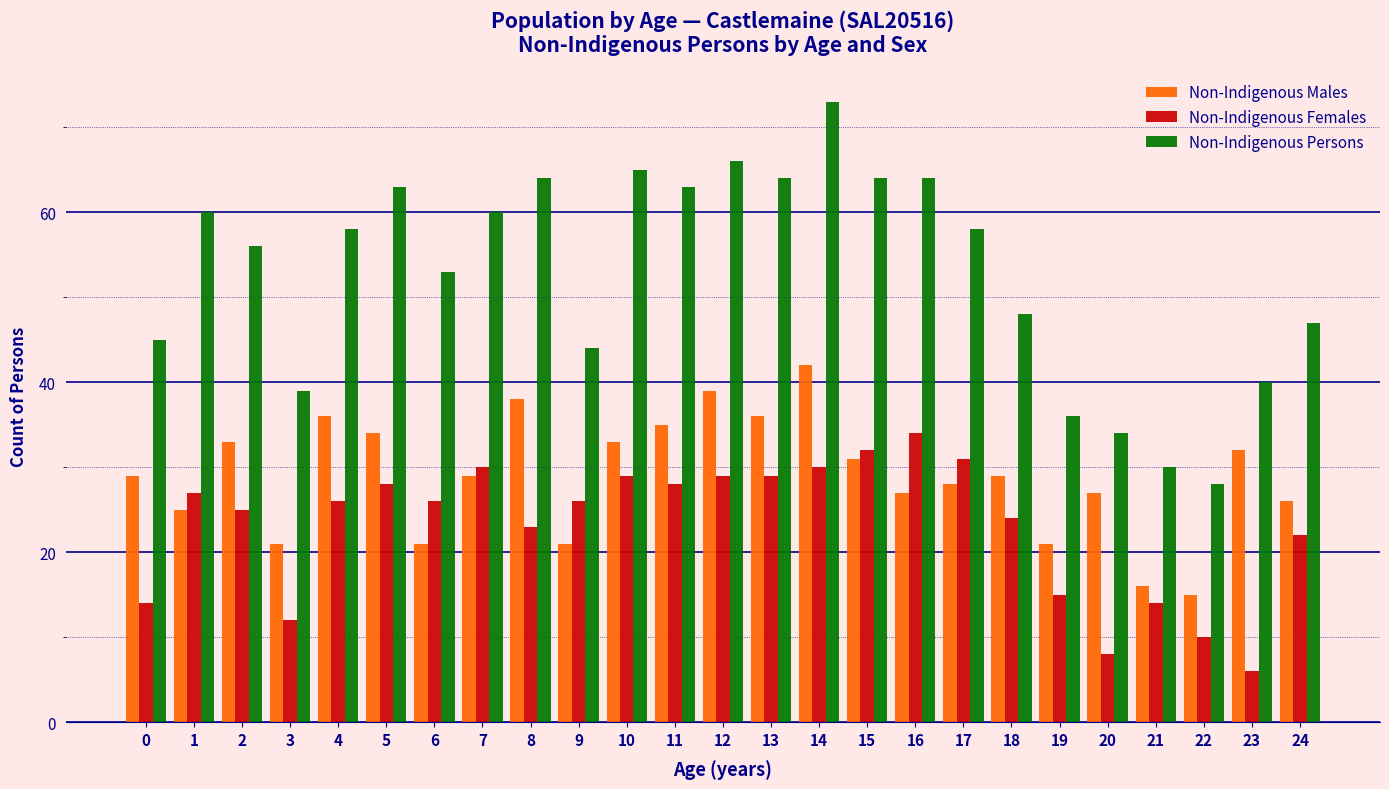

What is the sum of all Non-Indigenous Females values?

578